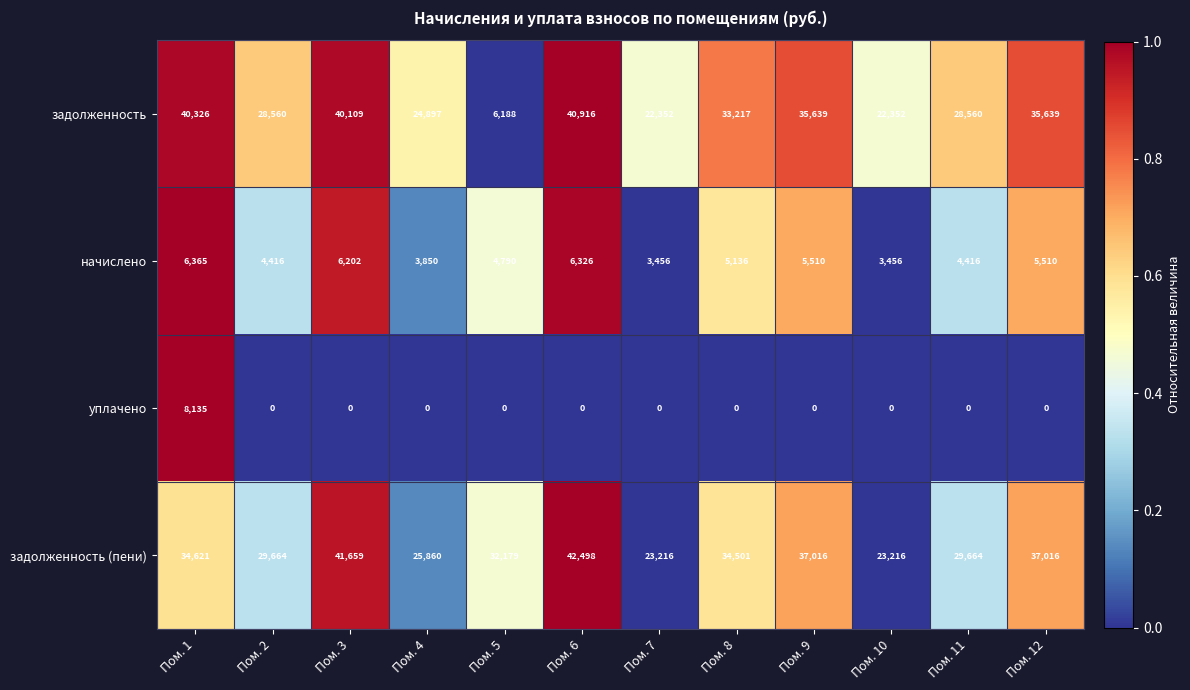

Rank the series by their maximum value, from highest to lowest.

задолженность (пени), задолженность, уплачено, начислено